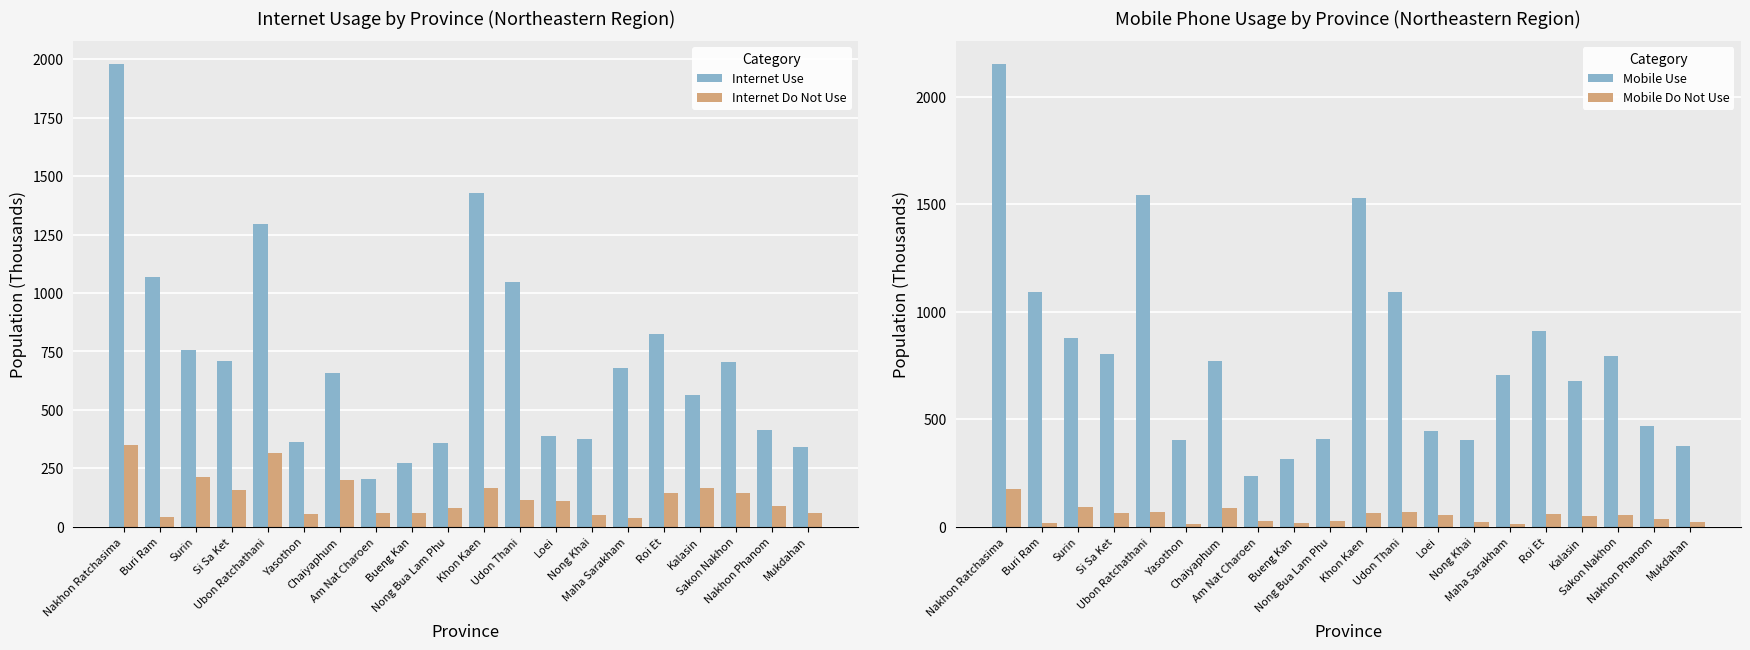

What is the sum of all Mobile Use values?

16011.5